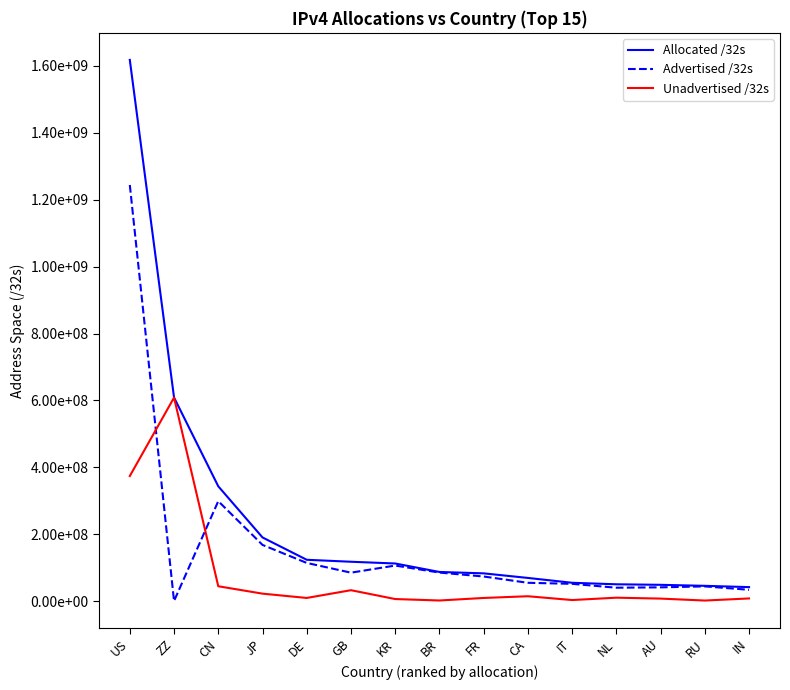

What is the difference between the maximum and second lowest values in the Advertised /32s series?

1210293760